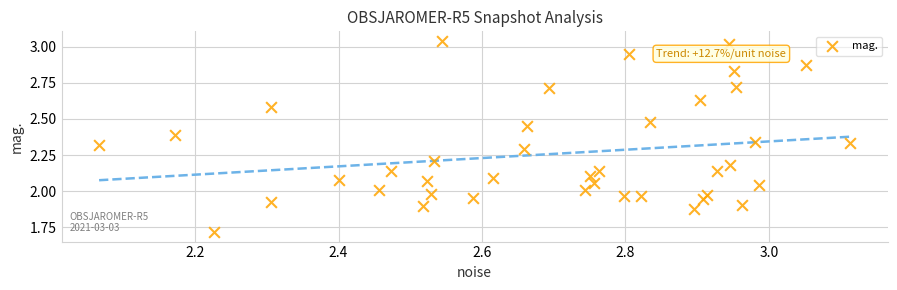

What is the range of X values (max minus min)?

1.0